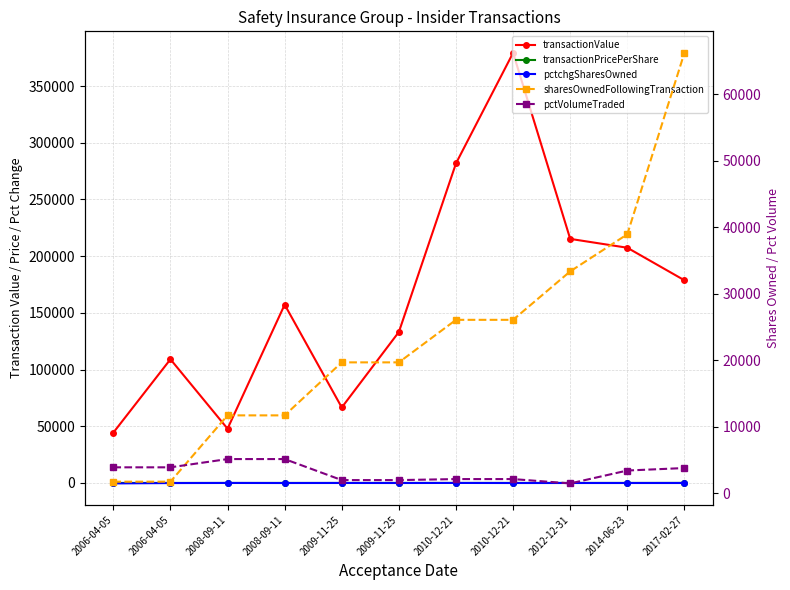

Between 2006-04-05 and 2008-09-11, which series saw the biggest shift?

sharesOwnedFollowingTransaction